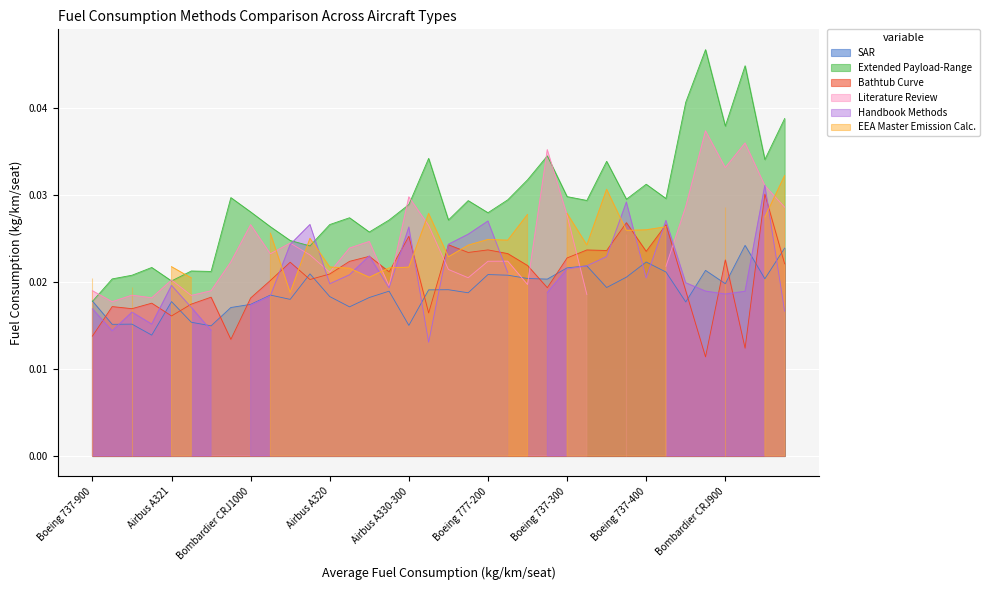

At which label does Extended Payload-Range reach its minimum?

Boeing 737-900